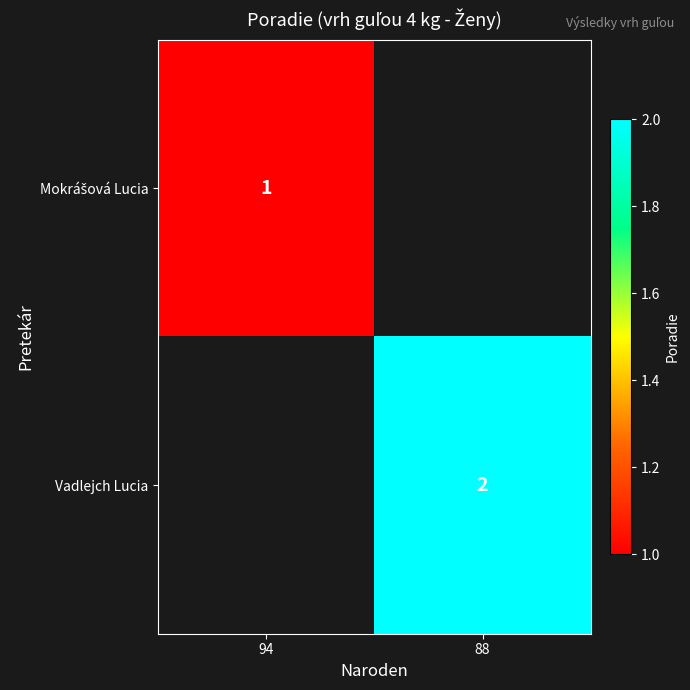

Which series has the largest range (max minus min)?

Mokrášová Lucia